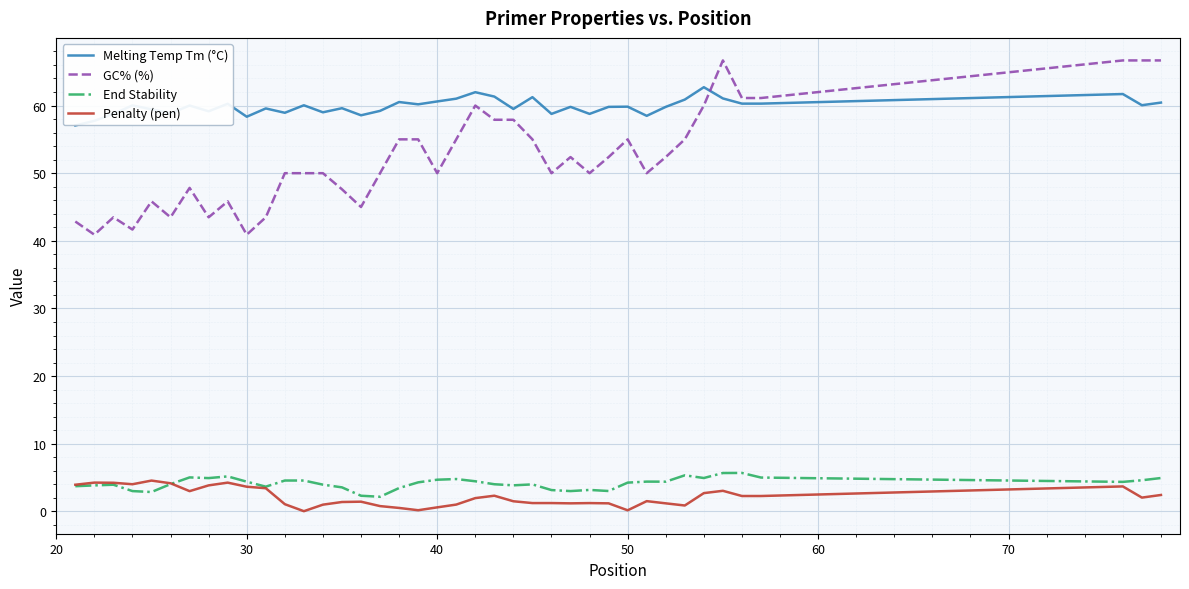

Which series has the widest spread of values?

GC% (%)